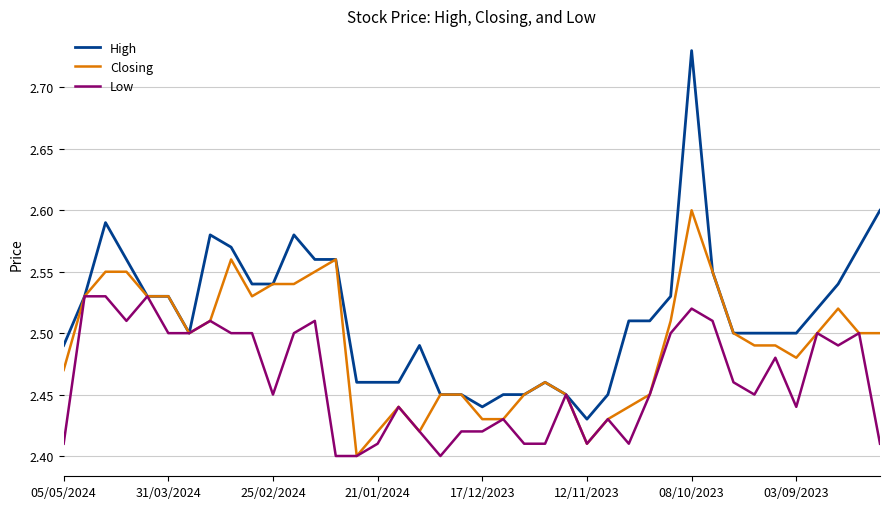

Rank the series by their average value, from lowest to highest.

Low, Closing, High